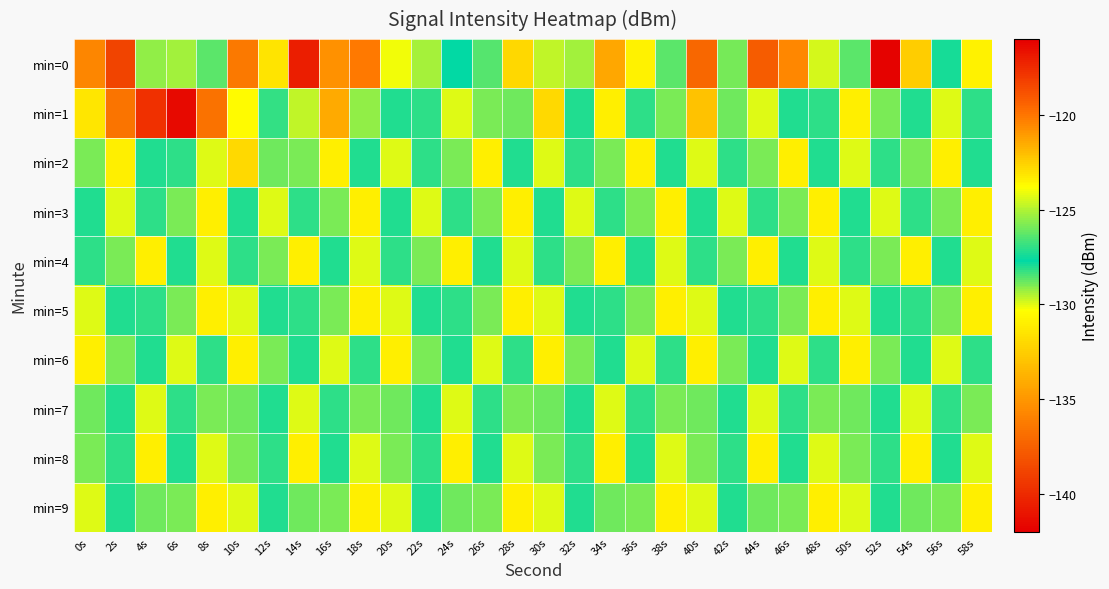

Which has a higher value, 36s or 52s?

36s